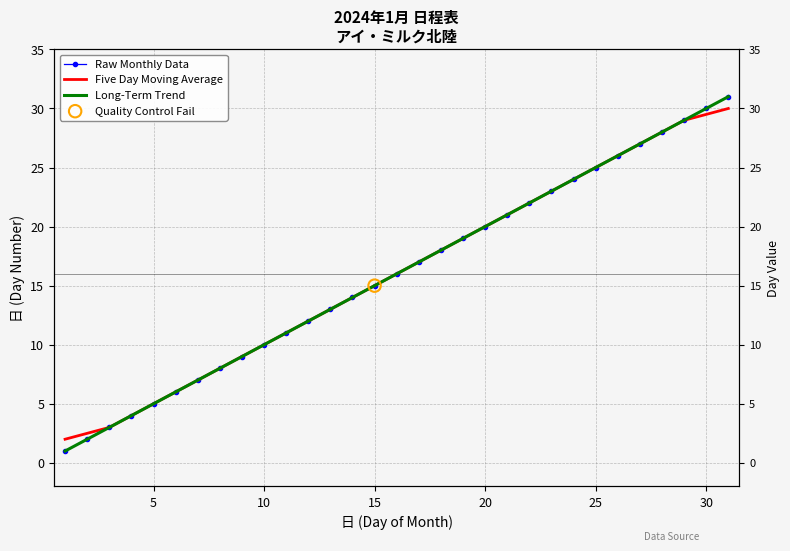

Which series contains the highest Y value?

Raw Monthly Data